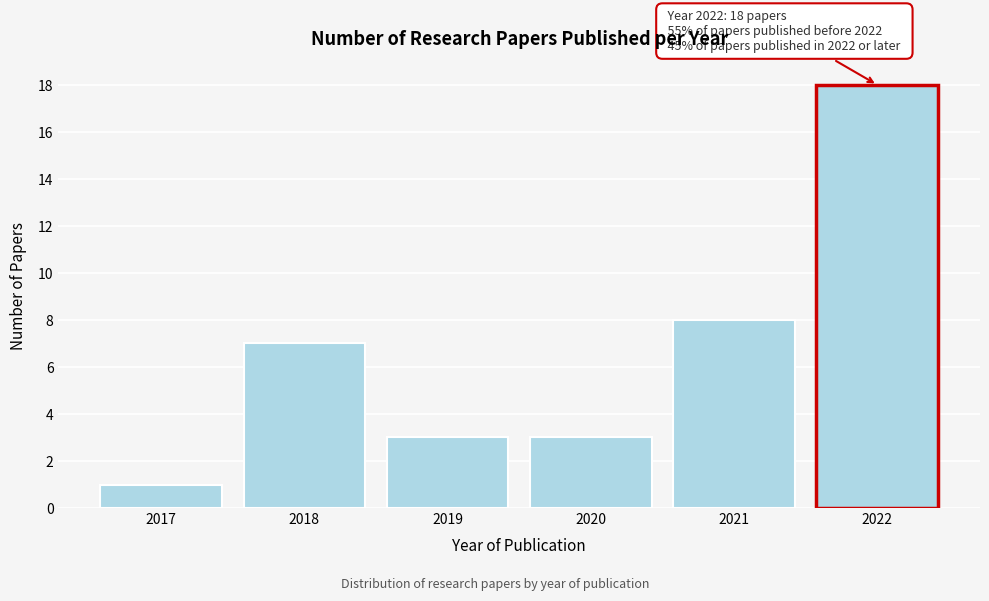

Reading left to right, list all the values displayed in this chart.

2017=1	2018=7	2019=3	2020=3	2021=8	2022=18